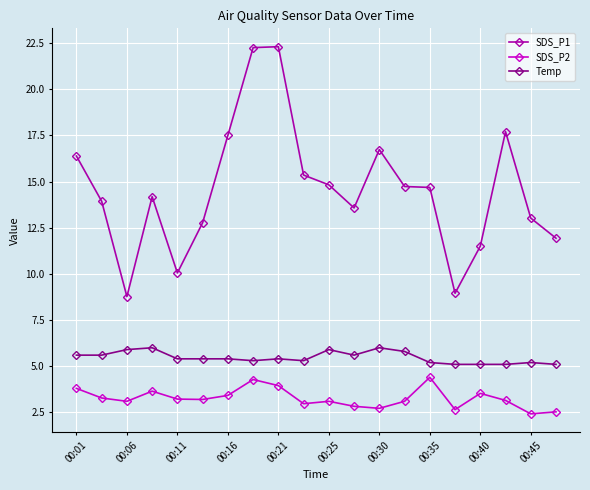

What is the sum of all Temp values?

109.4